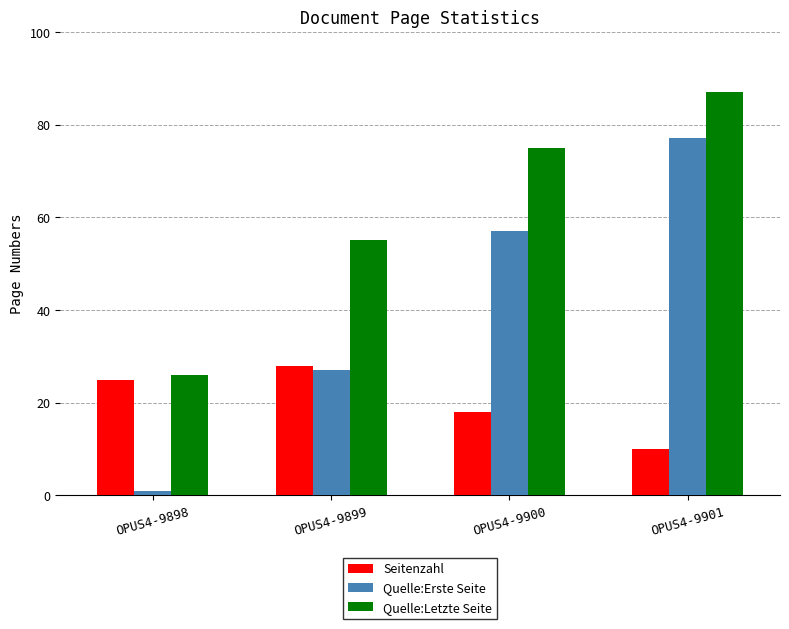

How many values in the Seitenzahl series are below 25?

2